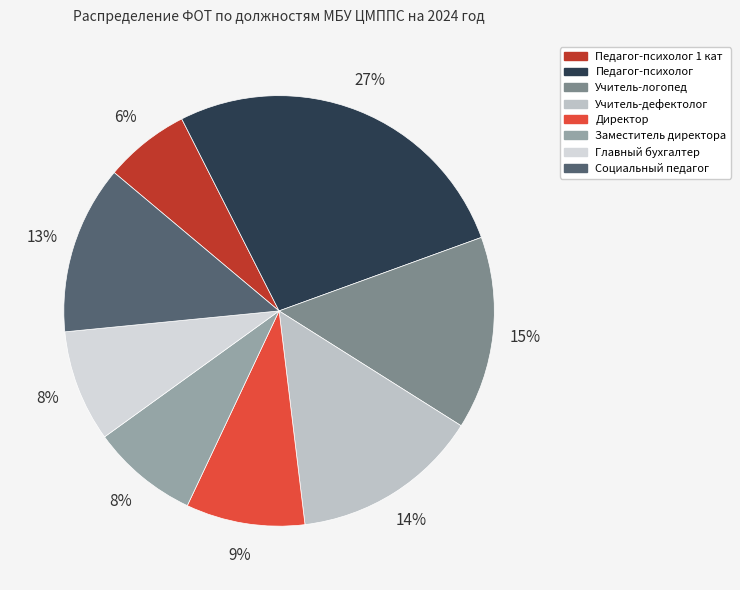

Which slice is the largest?

Педагог-психолог